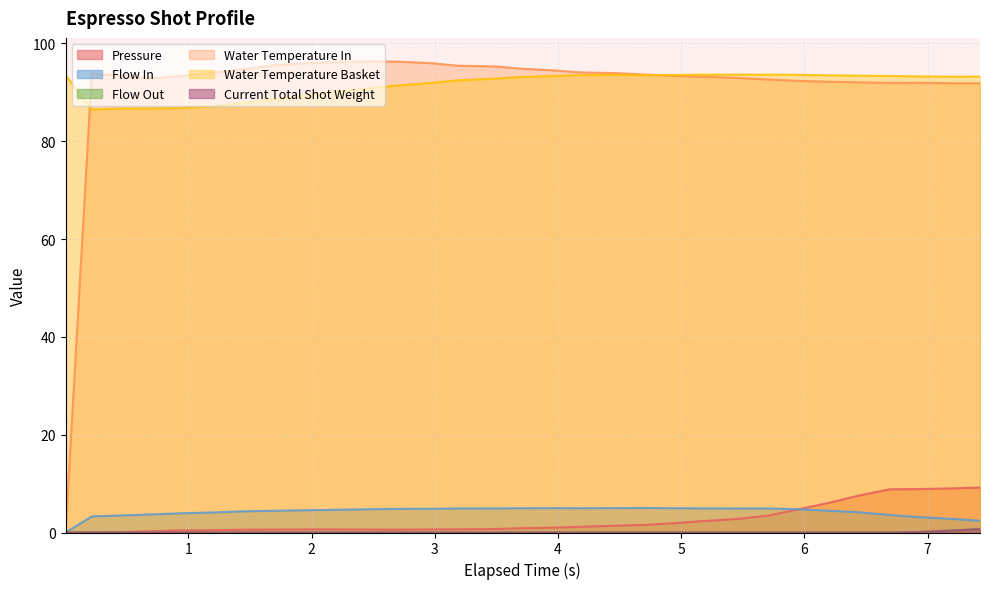

At which label does flow_in reach its peak?

4.714